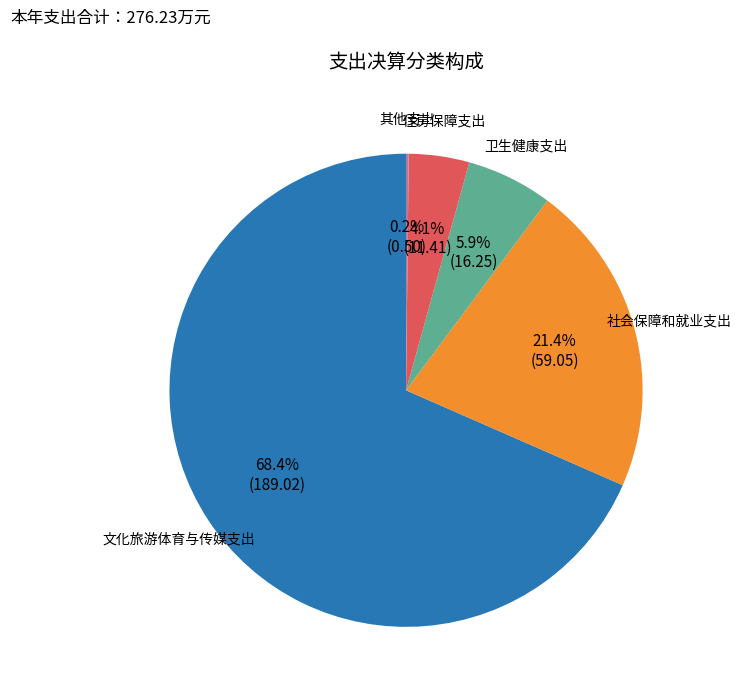

What percentage is the 社会保障和就业支出 slice, to the nearest percent?

21%